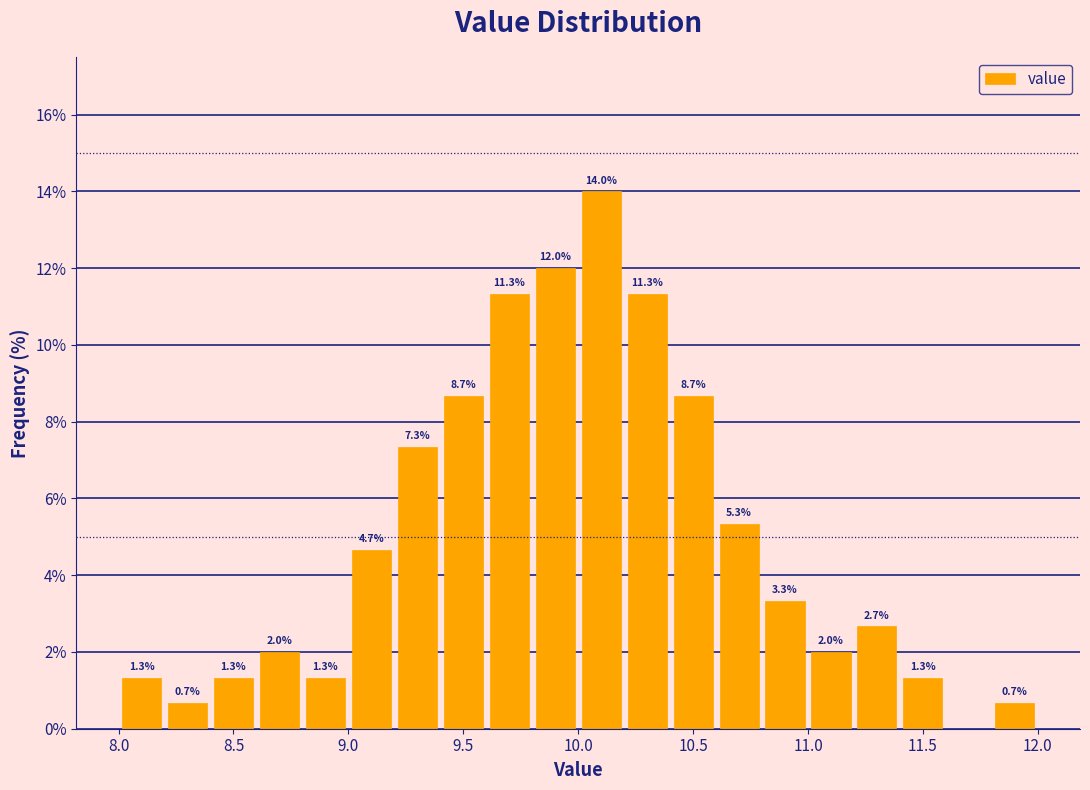

Over which range of the x-axis is the bar tallest?

10.0 to 10.2